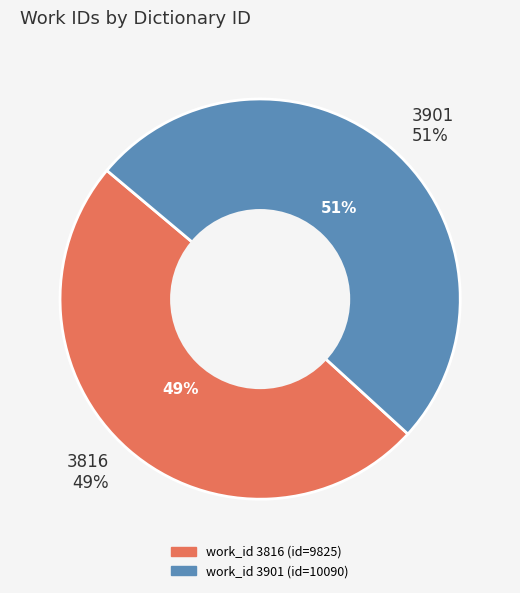

Do 3816 and 3901 together represent more than half of the pie?

Yes